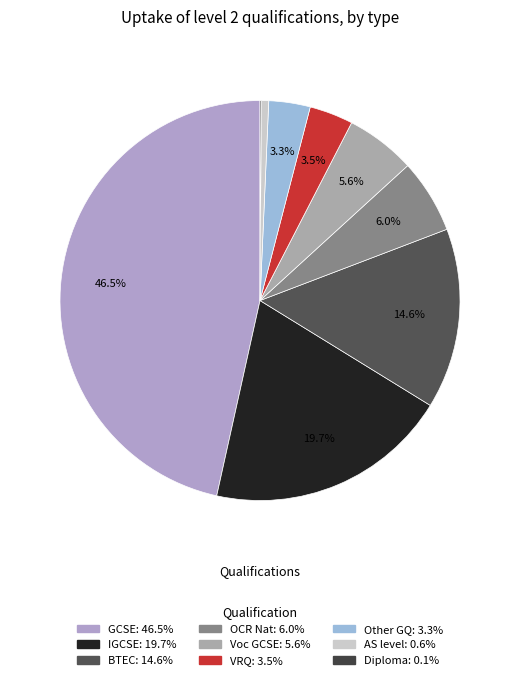

Is it true that AS level is 9% of the pie?

False